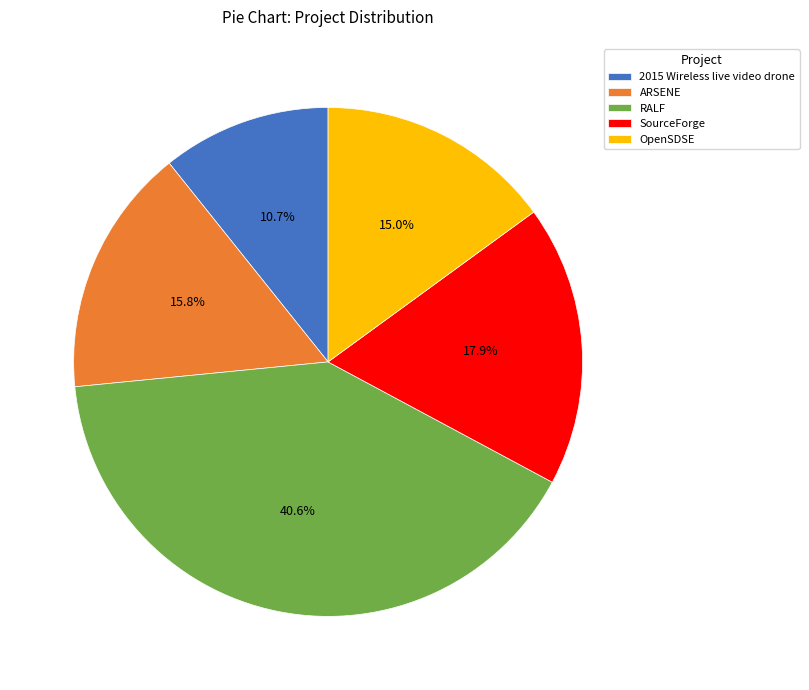

To the nearest percent, what portion does SourceForge represent?

18%